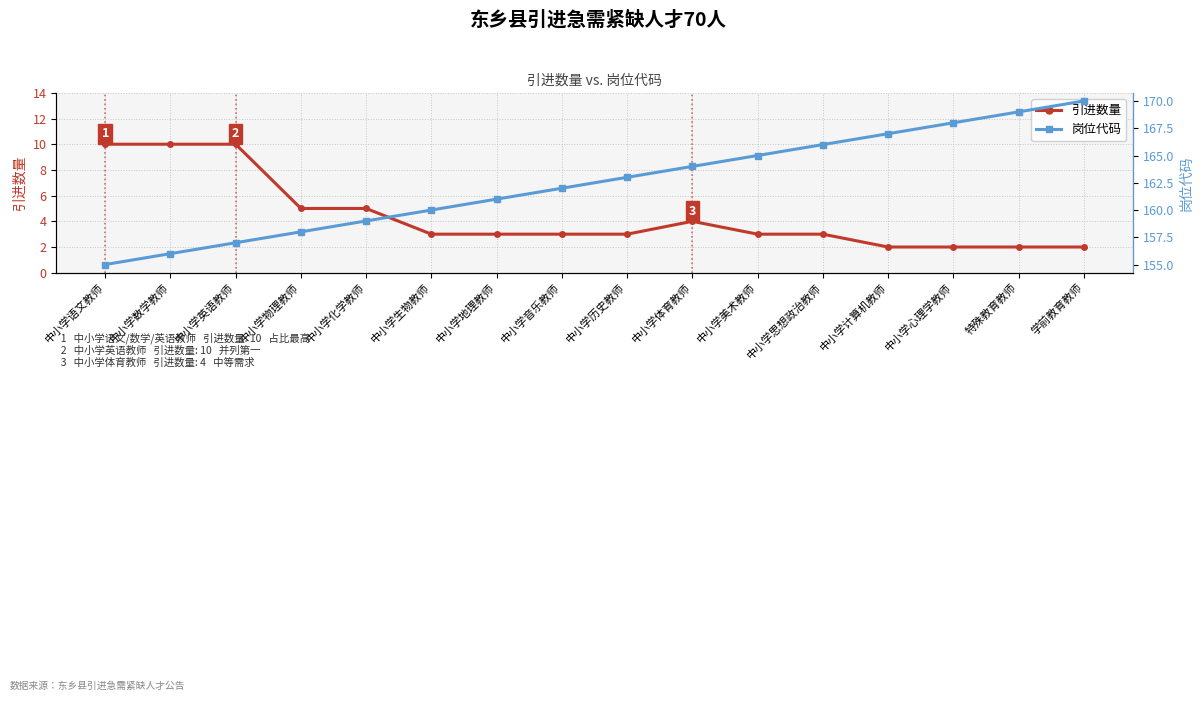

Which has a higher value, 中小学物理教师 or 中小学地理教师?

中小学物理教师